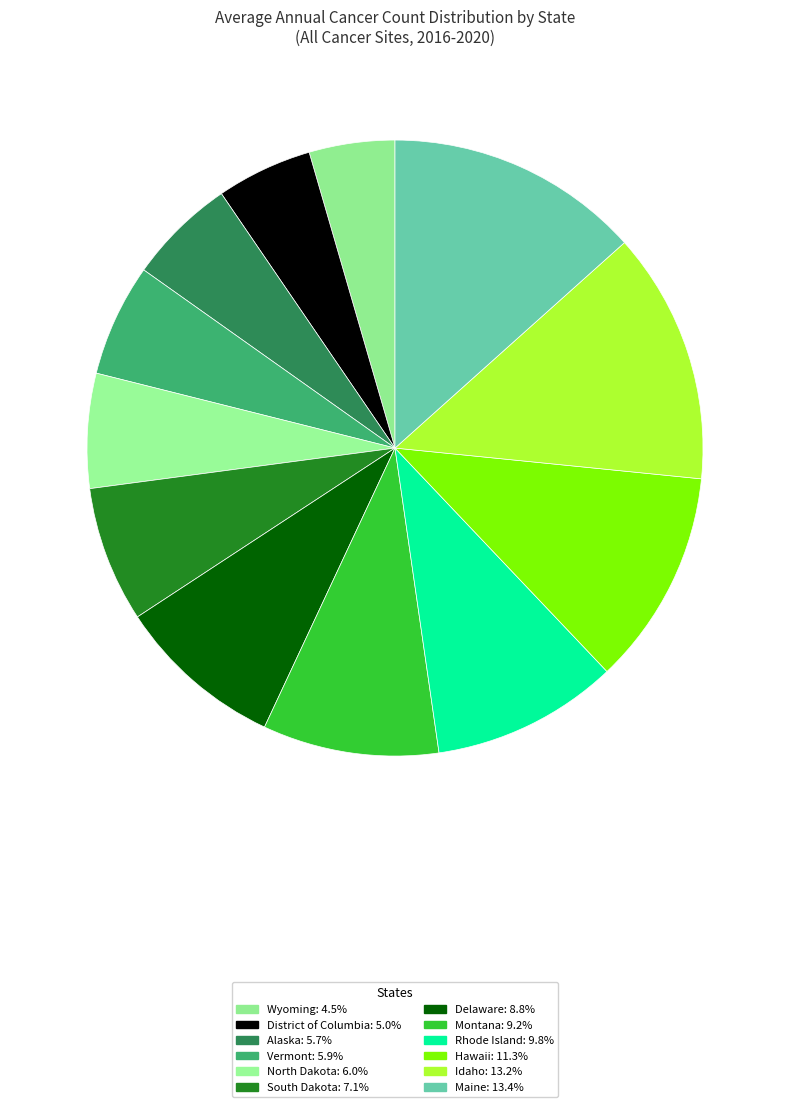

Is it true that Wyoming is 1% of the pie?

False